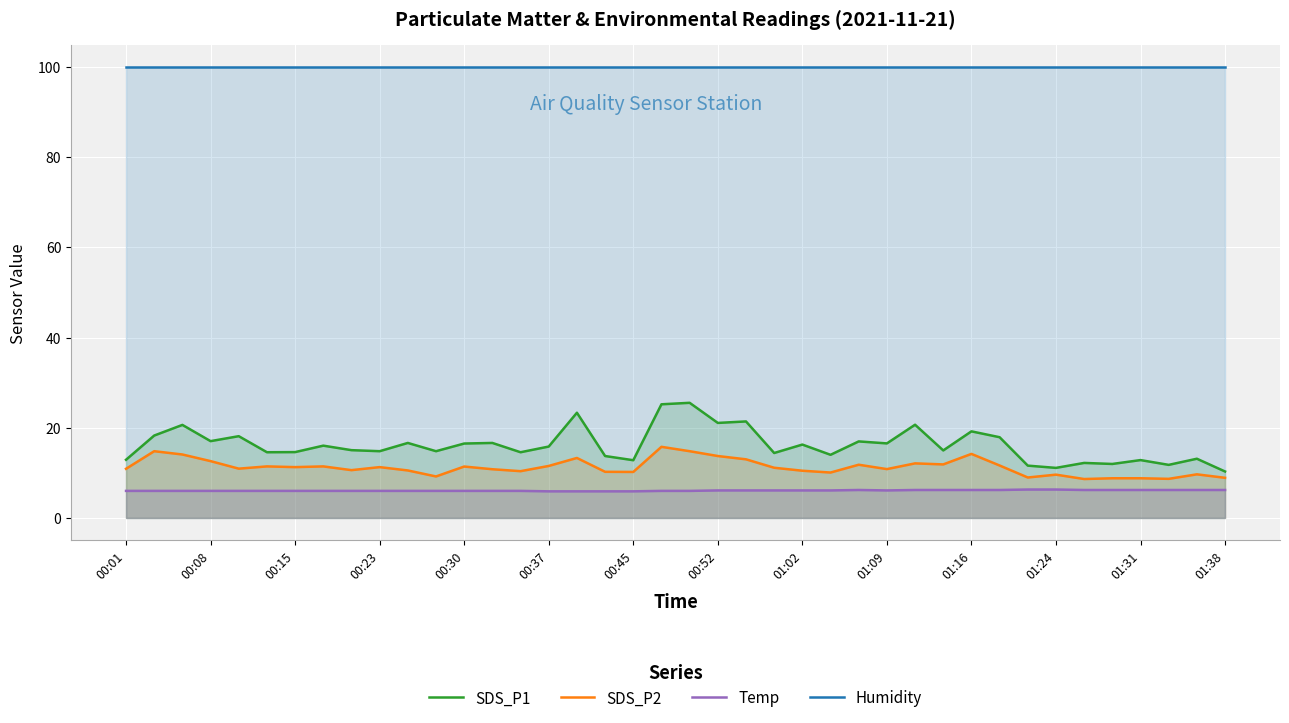

How many lines are shown in the chart?

4